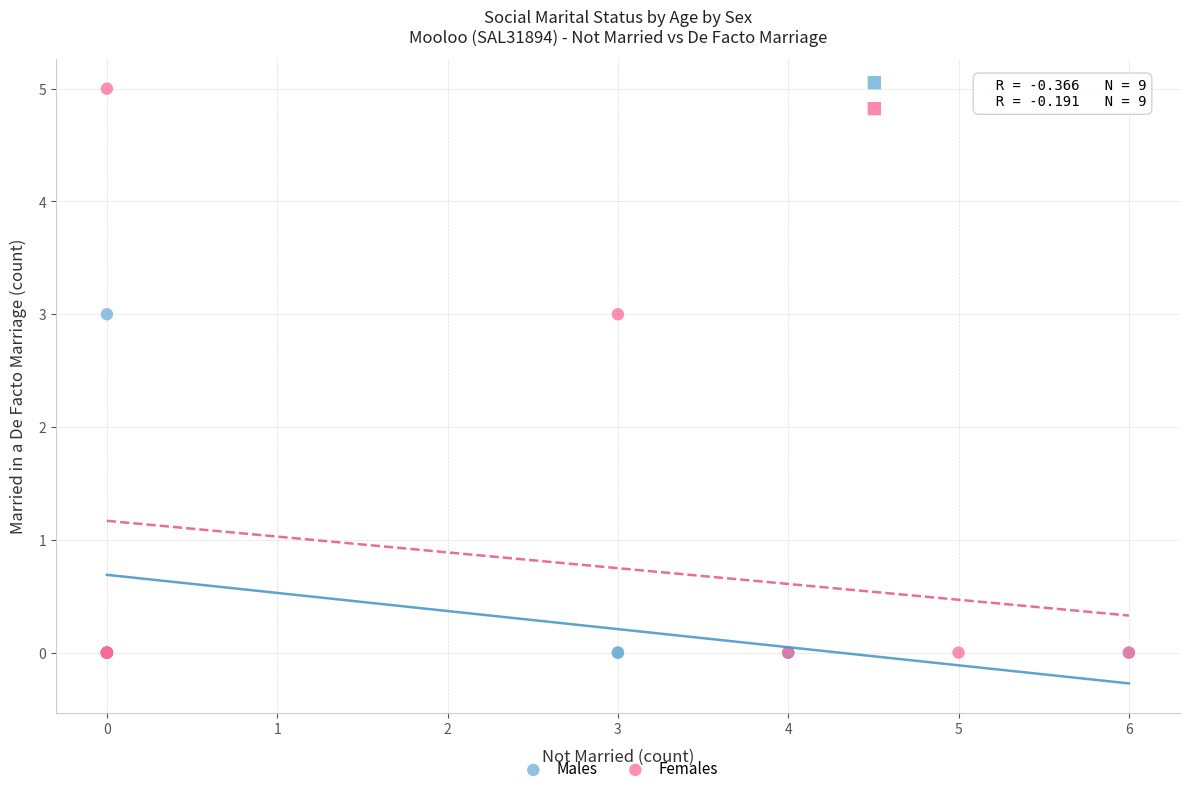

Which series has the largest Y range (max minus min)?

Females